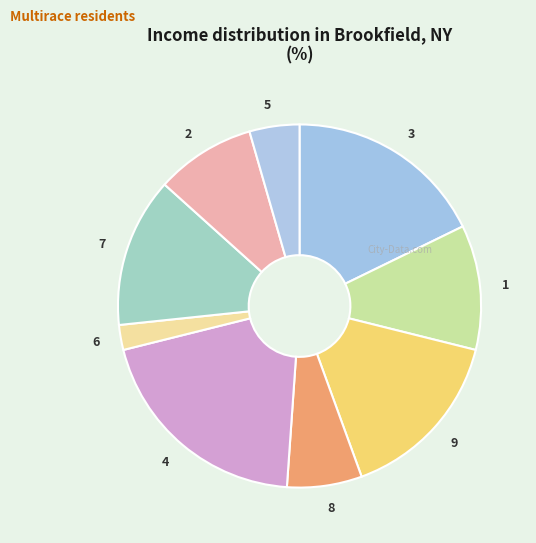

Is there a majority slice in this chart?

No